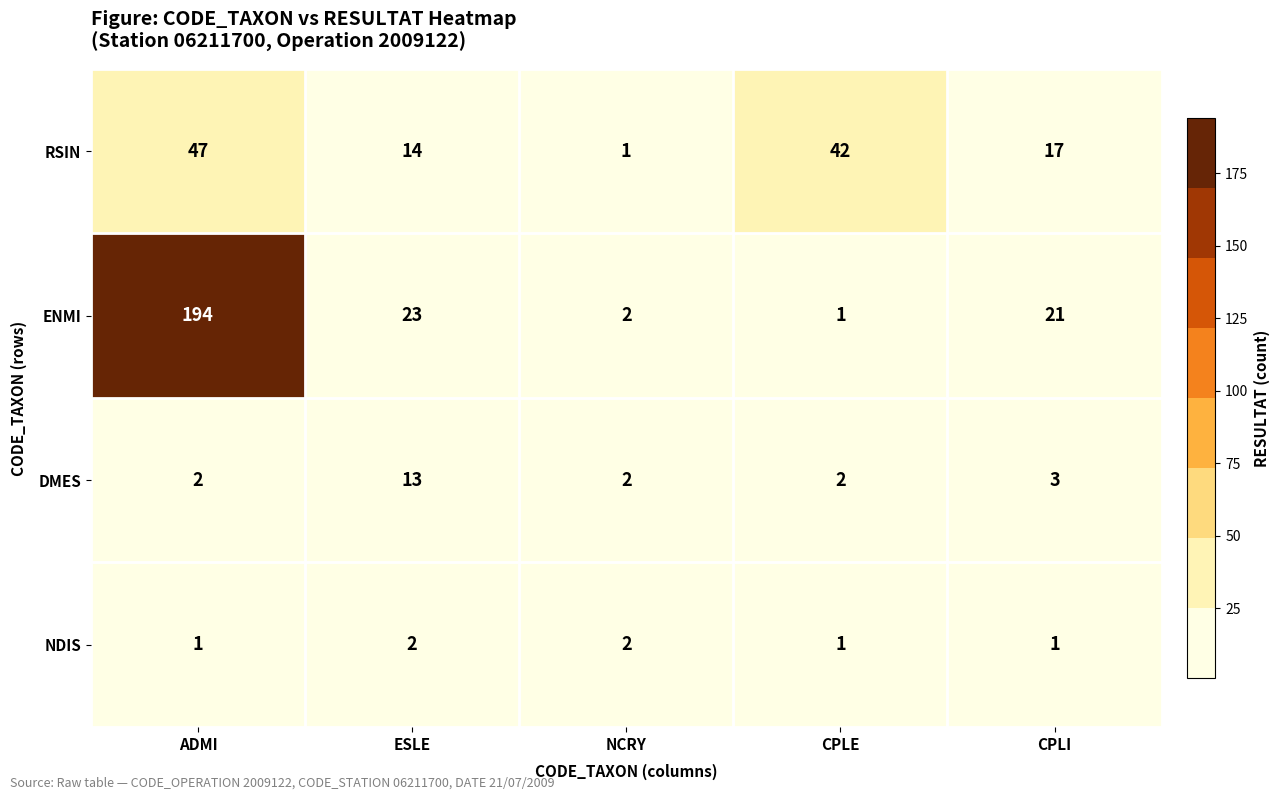

Reading right to left, transcribe all the data shown in this chart.

RSIN: 17	42	1	14	47
ENMI: 21	1	2	23	194
DMES: 3	2	2	13	2
NDIS: 1	1	2	2	1